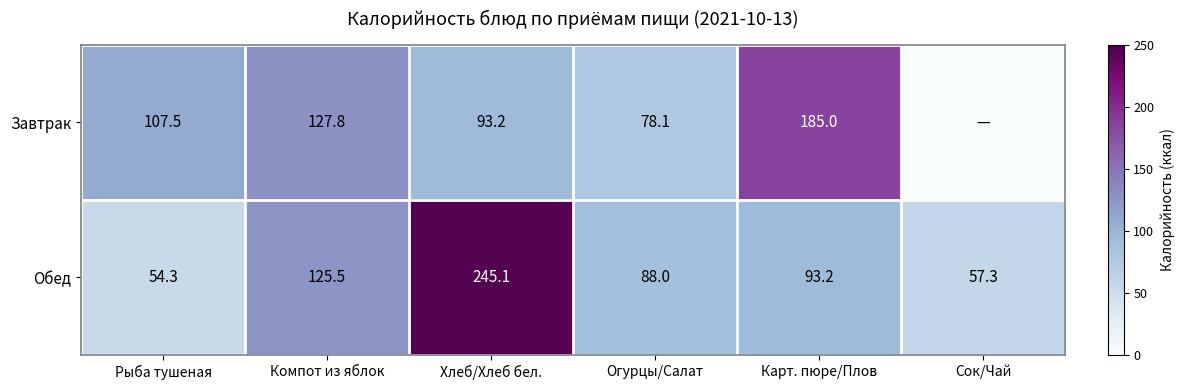

List the labels in order of Обед value, smallest first.

Рыба тушеная, Сок/Чай, Огурцы/Салат, Карт. пюре/Плов, Компот из яблок, Хлеб/Хлеб бел.